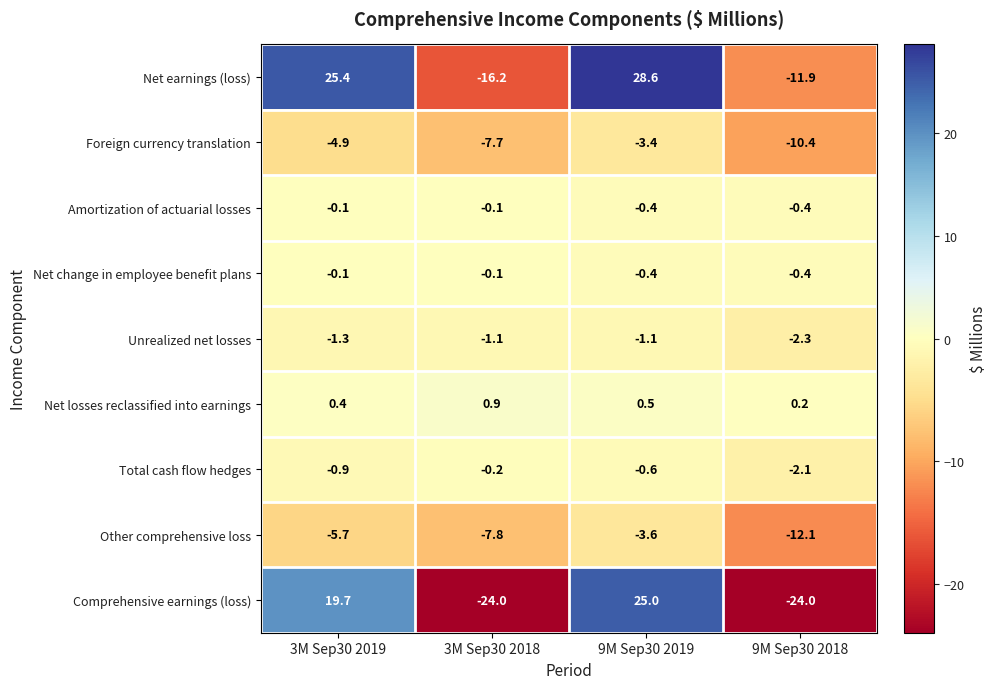

Where is Net losses reclassified into earnings nearest to the value 0?

9M Sep30 2018